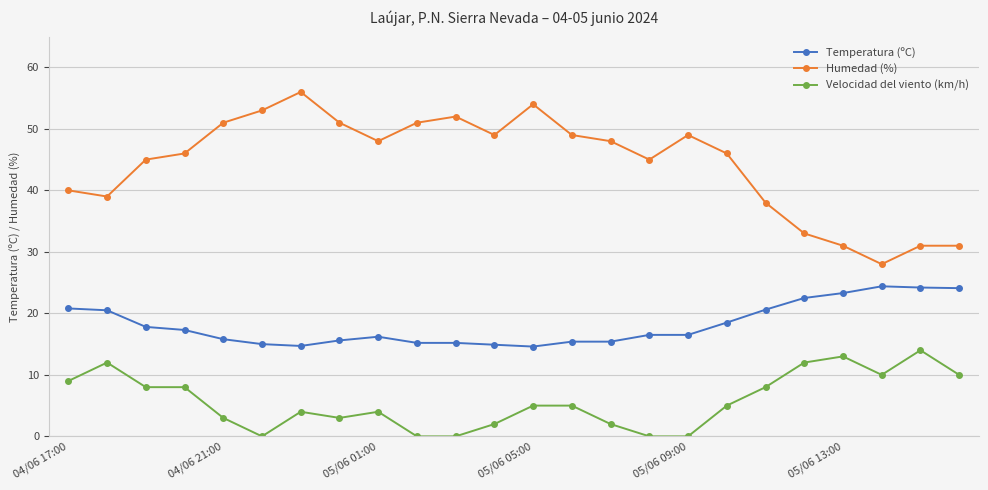

Which series has the largest range (max minus min)?

Humedad (%)